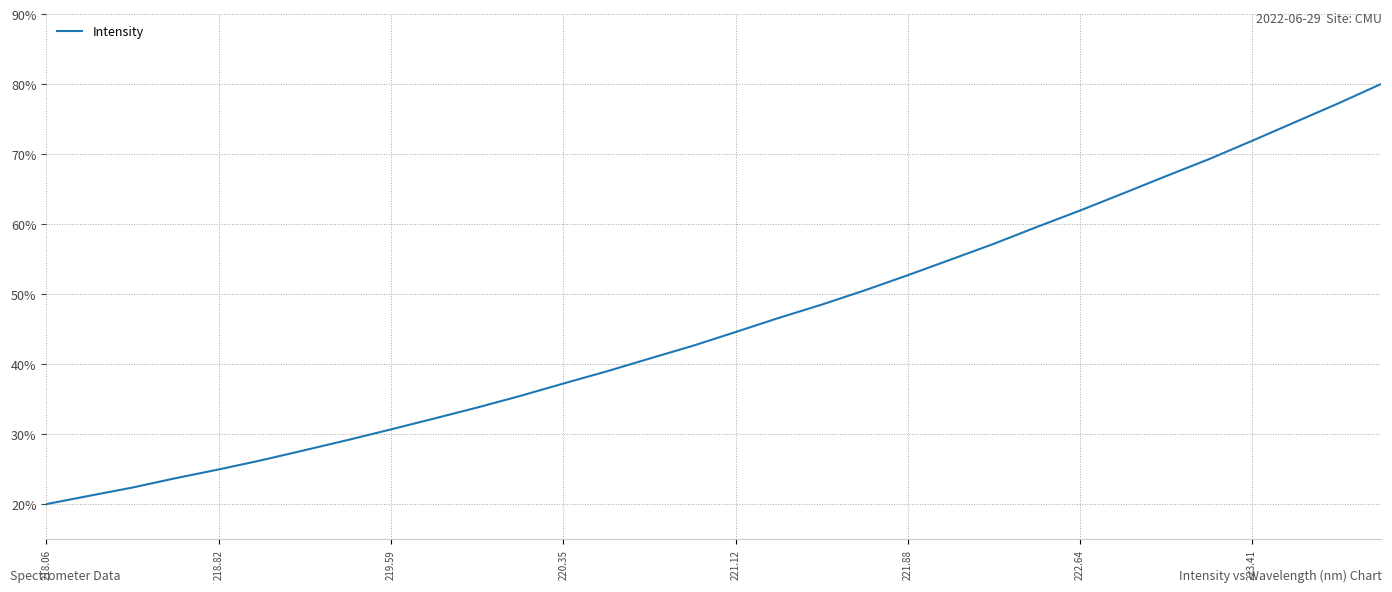

What is the minimum value shown in the chart?

20.0